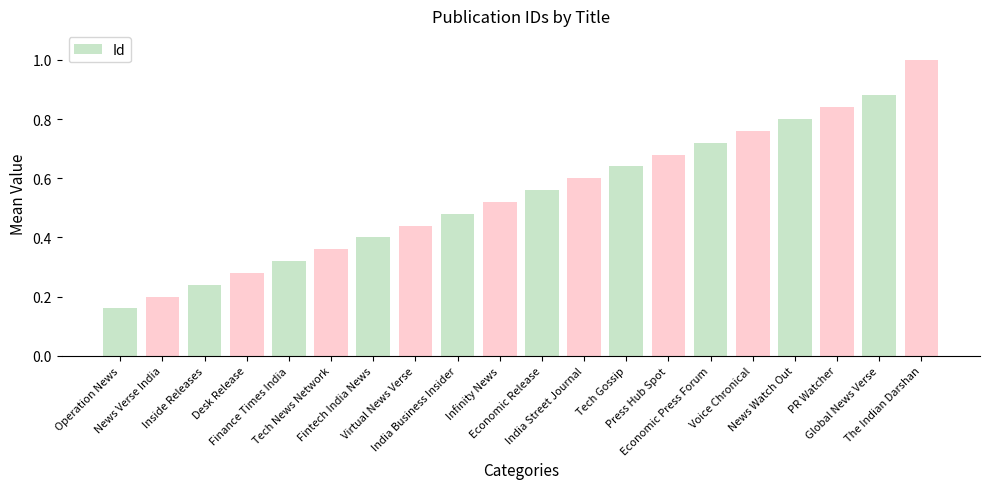

What is the change in value from Infinity News to Tech Gossip?

+0.1